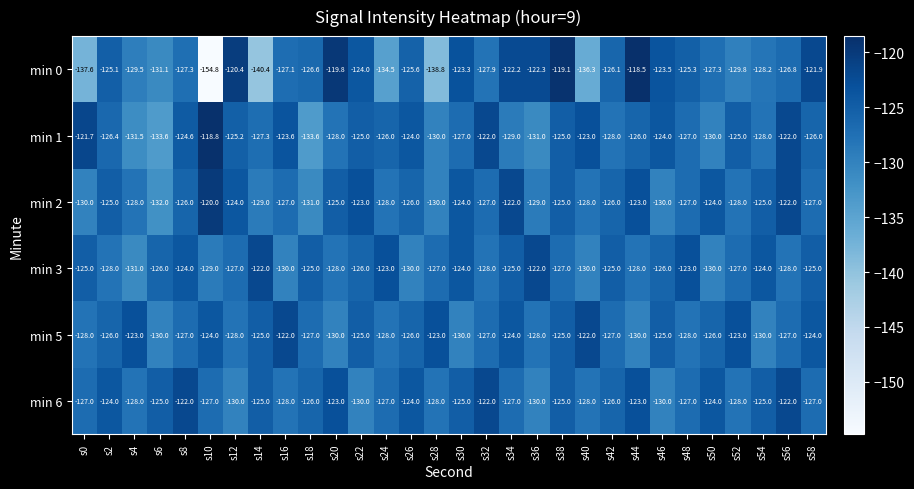

Is the value of min 0 at s18 greater than the value of min 5 at s6?

Yes